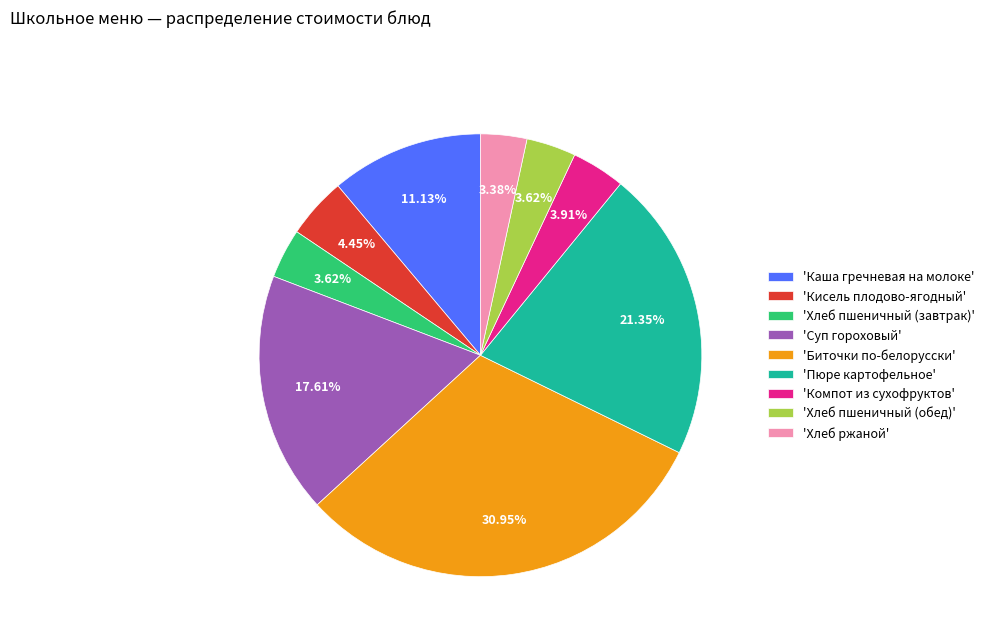

Which has a higher value, 'Биточки по-белорусски' or 'Каша гречневая на молоке'?

'Биточки по-белорусски'